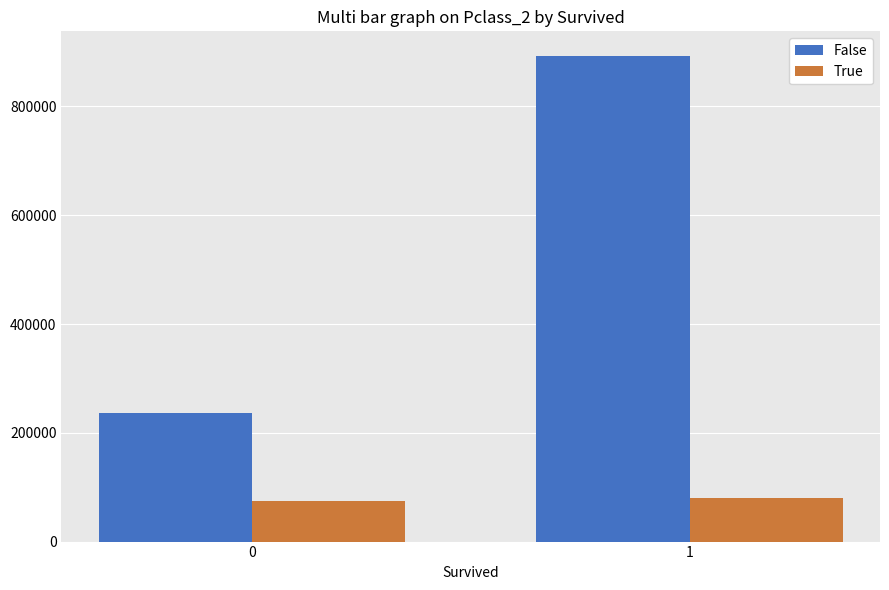

At which category does the chart reach its peak across all series?

1